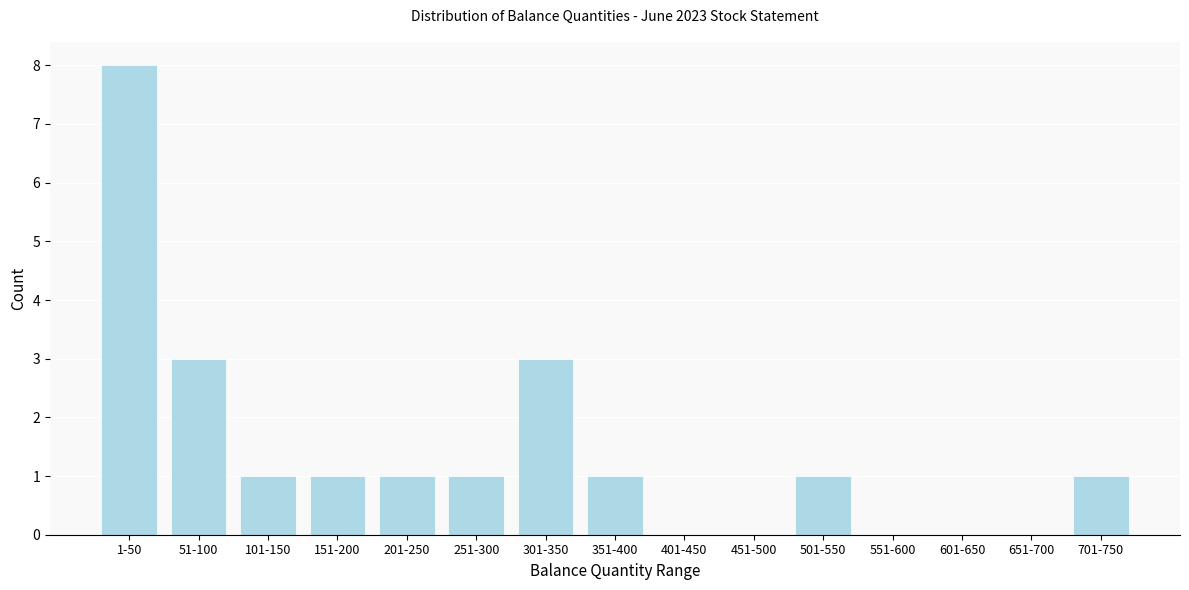

Reading left to right, extract all data points from this chart.

1-50=8	51-100=3	101-150=1	151-200=1	201-250=1	251-300=1	301-350=3	351-400=1	401-450=0	451-500=0	501-550=1	551-600=0	601-650=0	651-700=0	701-750=1